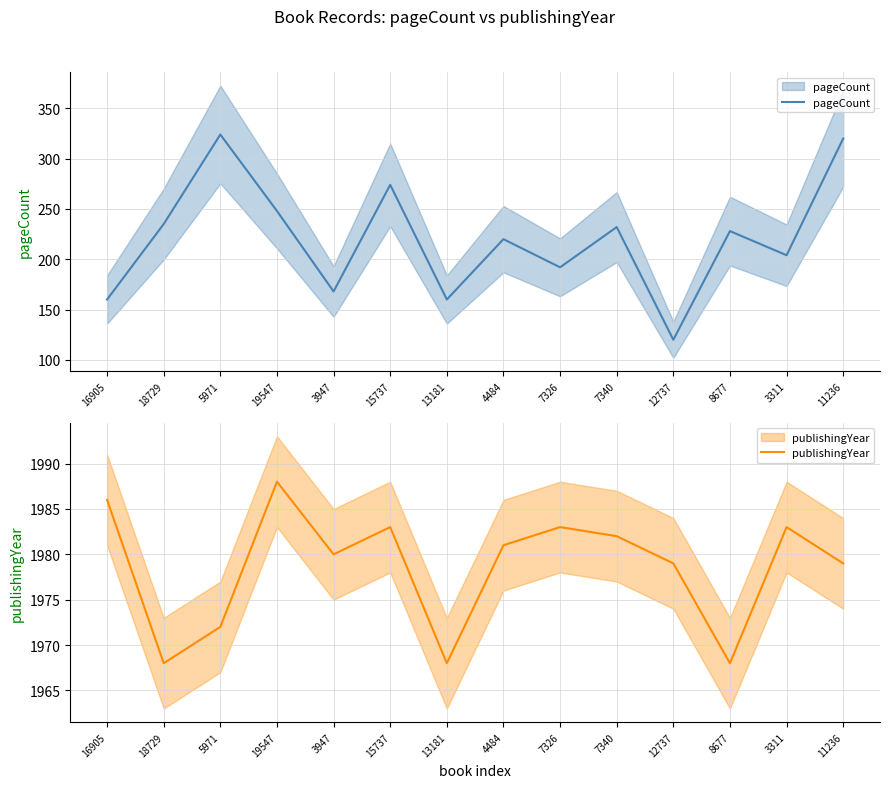

How many data points in pageCount are above 228?

6